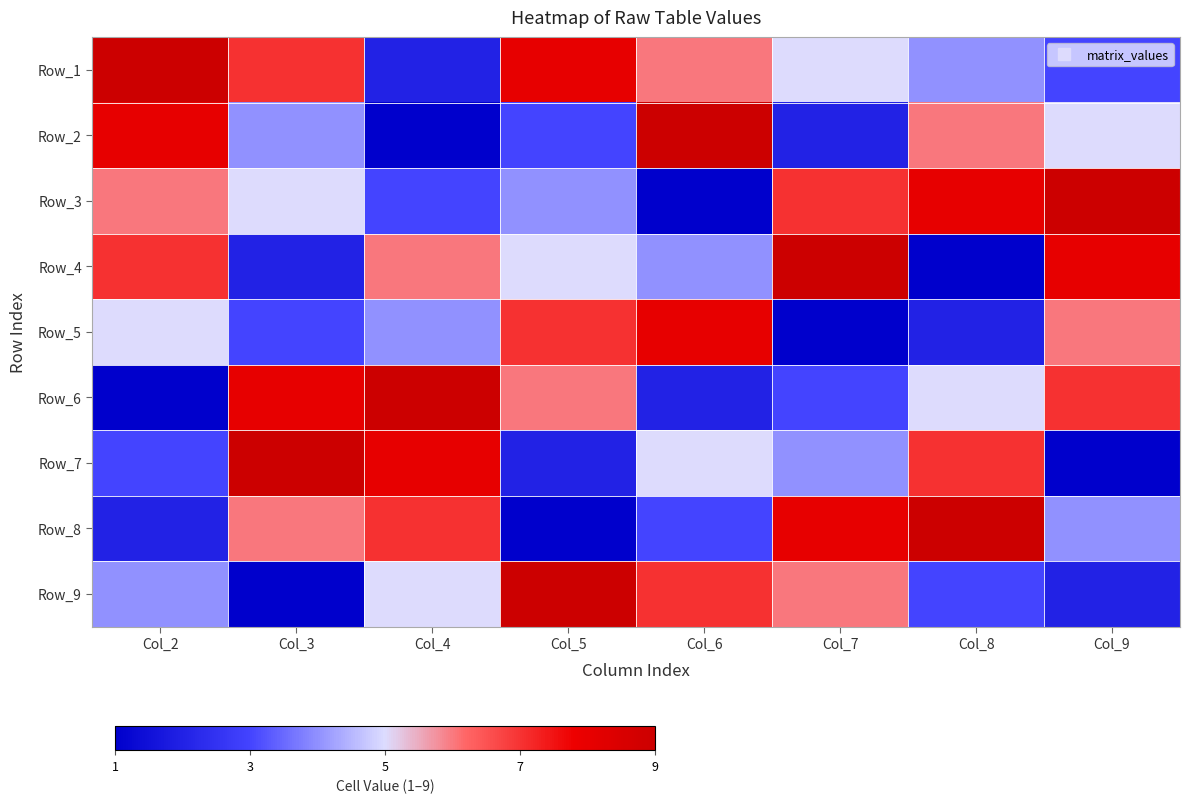

What is the difference between the highest and lowest values at Col_6?

8